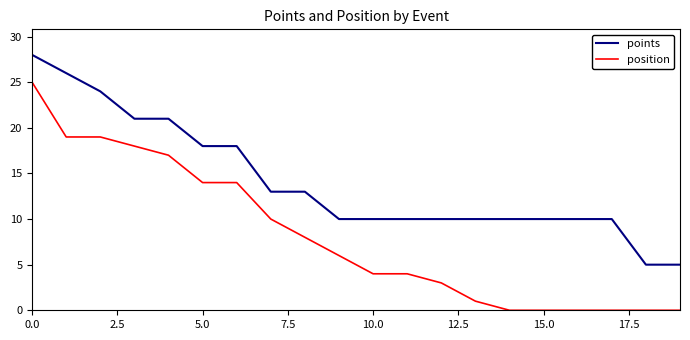

Which series has the largest range (max minus min)?

position